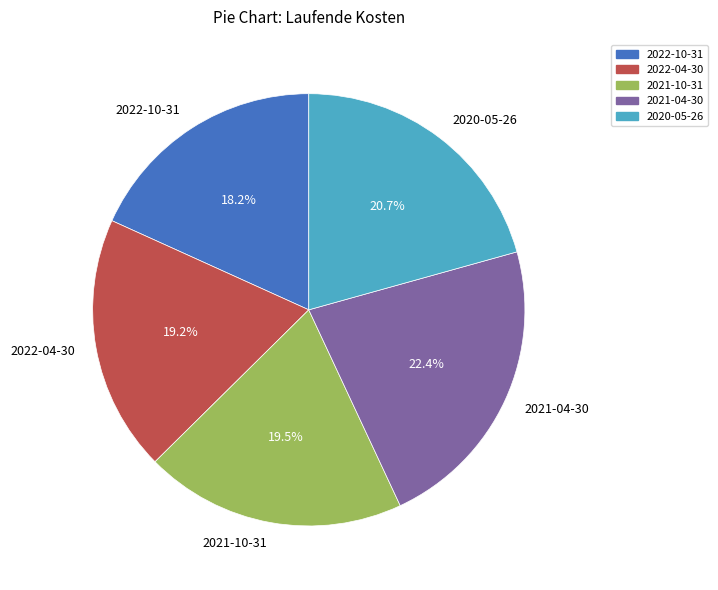

Is it true that 2022-04-30 is 19% of the pie?

True